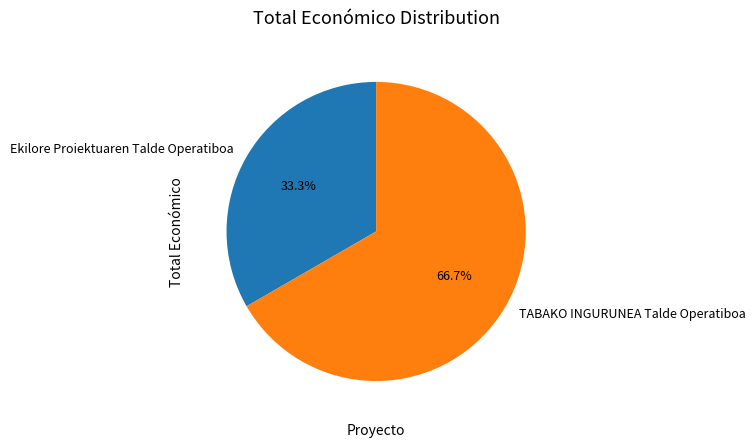

Count the number of slices in the pie.

2